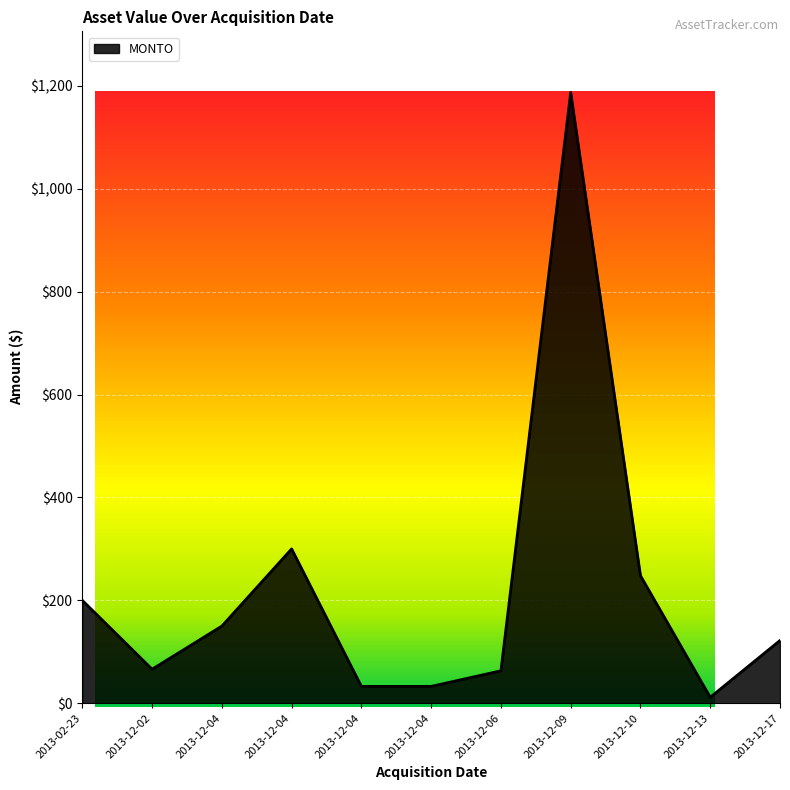

What is the approximate value at 2013-12-06?

63.1